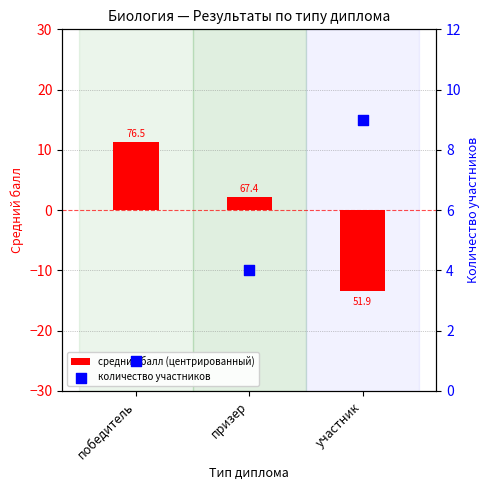

What are all the series names shown in the legend?

средний балл (центрированный), количество участников